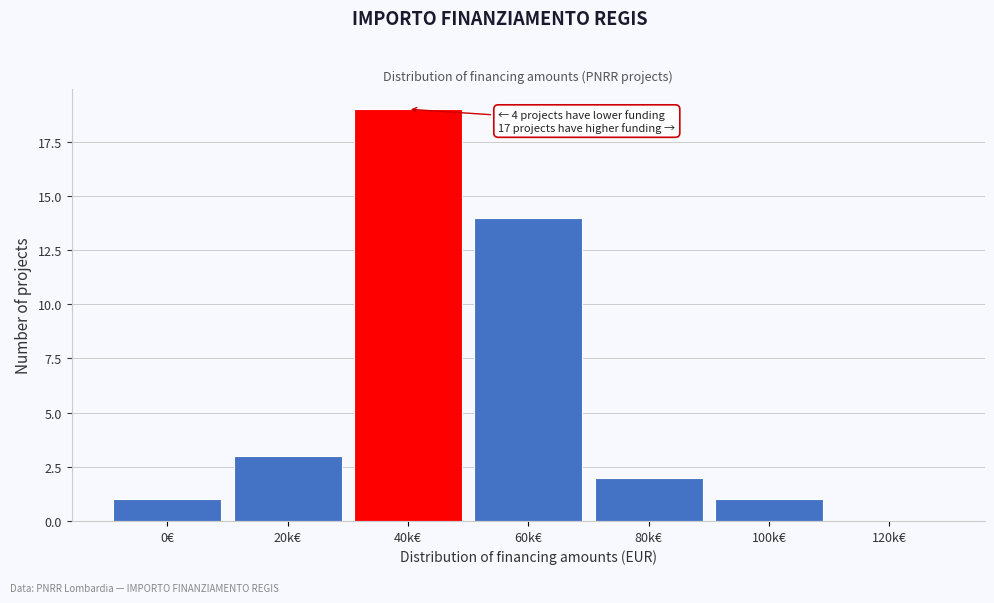

Reading left to right, what are all the values shown in this chart?

0€=1	20k€=3	40k€=19	60k€=14	80k€=2	100k€=1	120k€=0